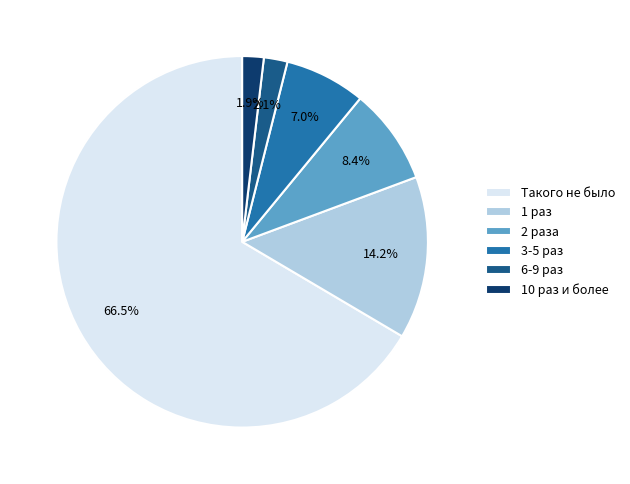

Count the number of slices in the pie.

6